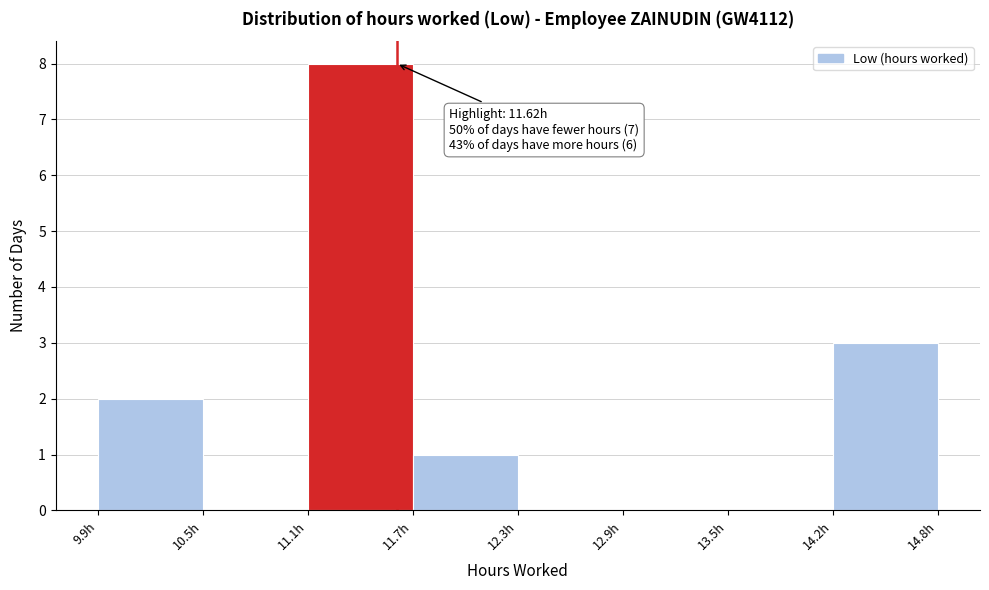

Which range on the x-axis has the tallest bar?

11.1 to 11.7